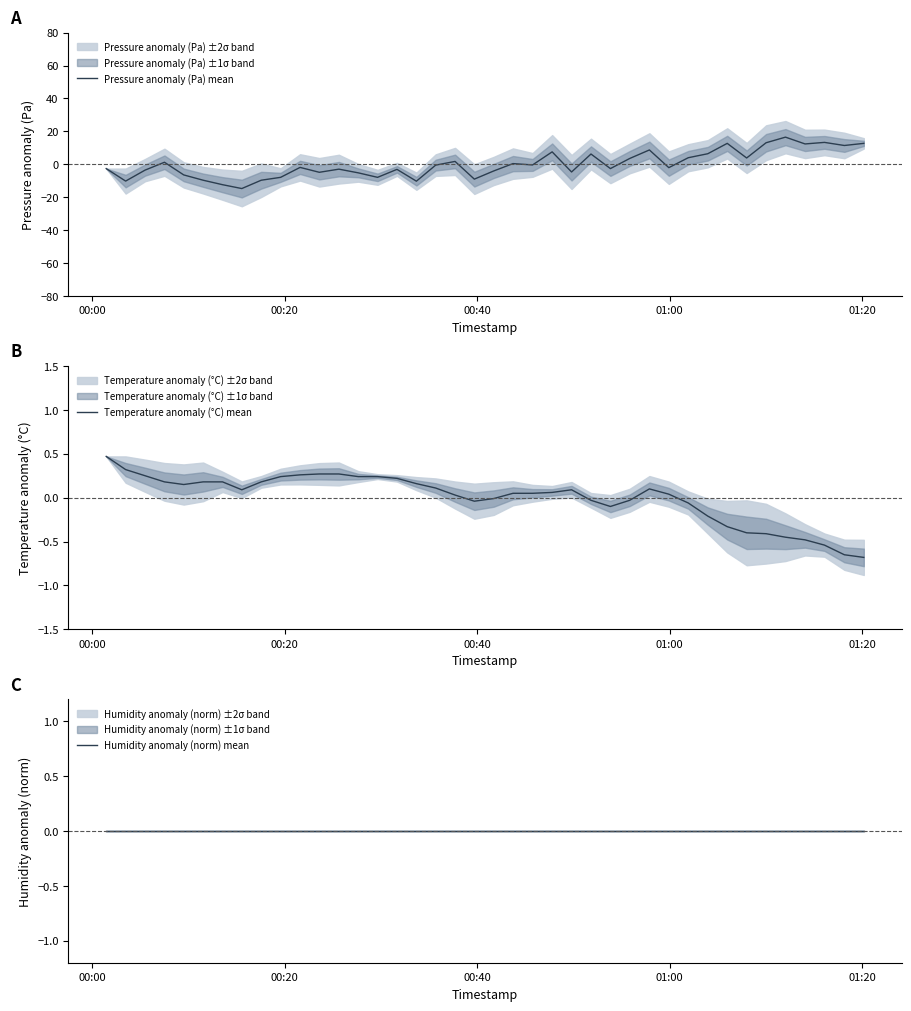

Which series has the largest total across all categories?

Pressure anomaly (Pa) mean